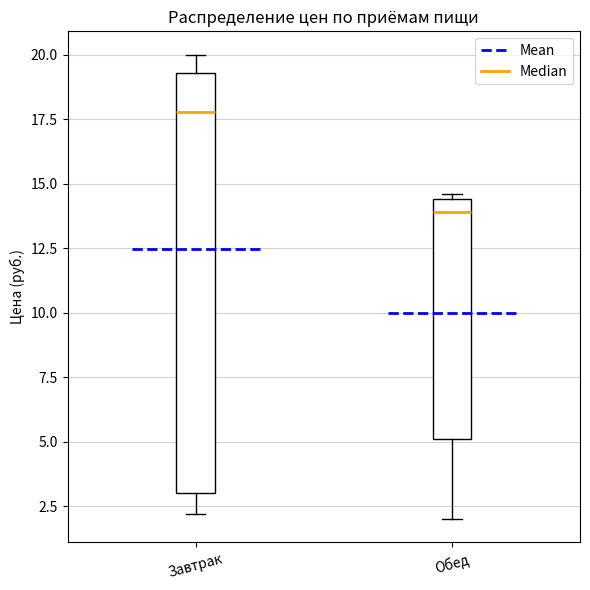

Comparing the boxes themselves (not the whiskers), which one is the tallest?

Завтрак